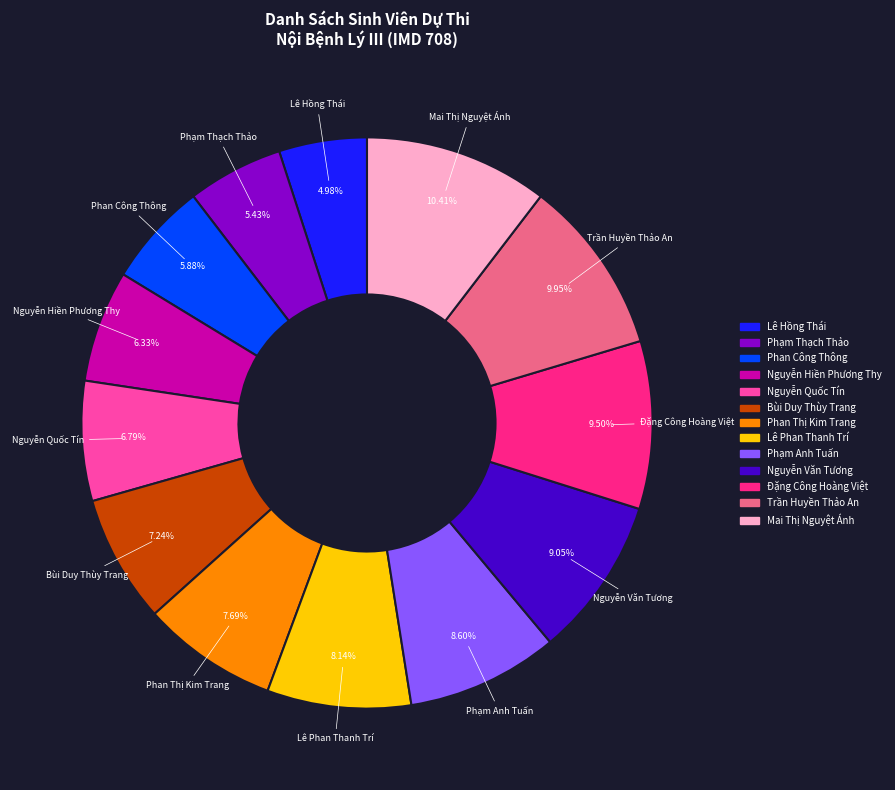

Is there any slice that represents more than half of the pie?

No